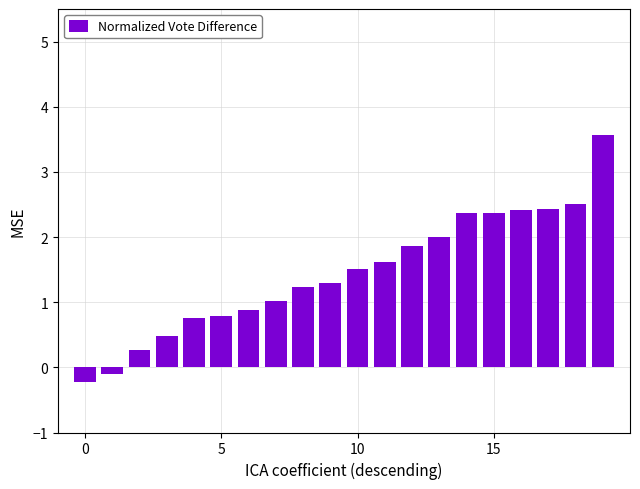

What is the sum of all values?

29.0